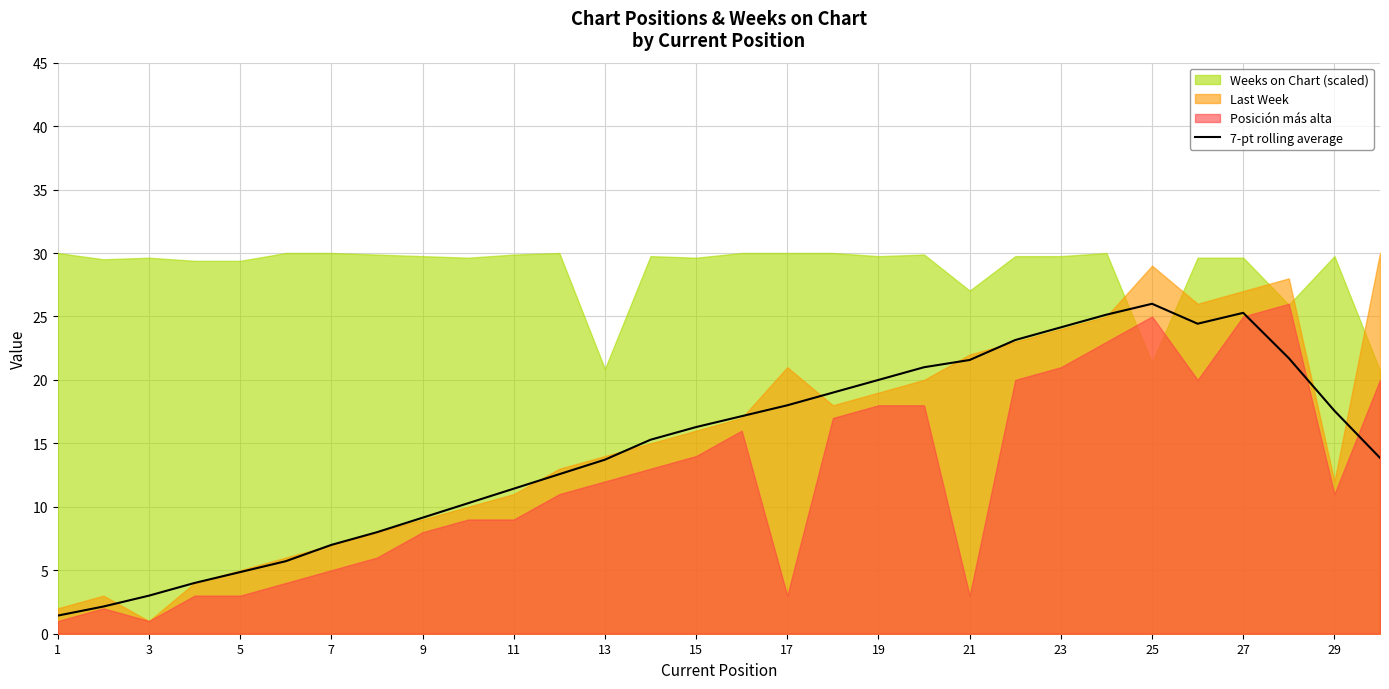

What is the minimum value for 7-pt rolling average?

1.4